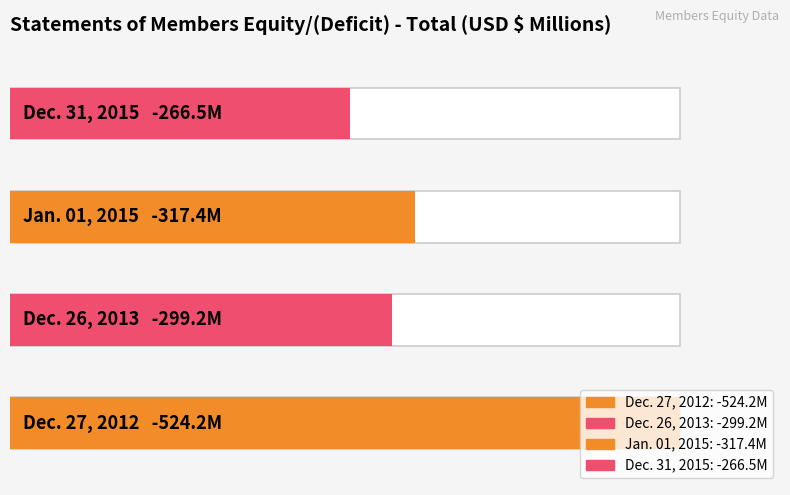

How many values exceed -299?

1